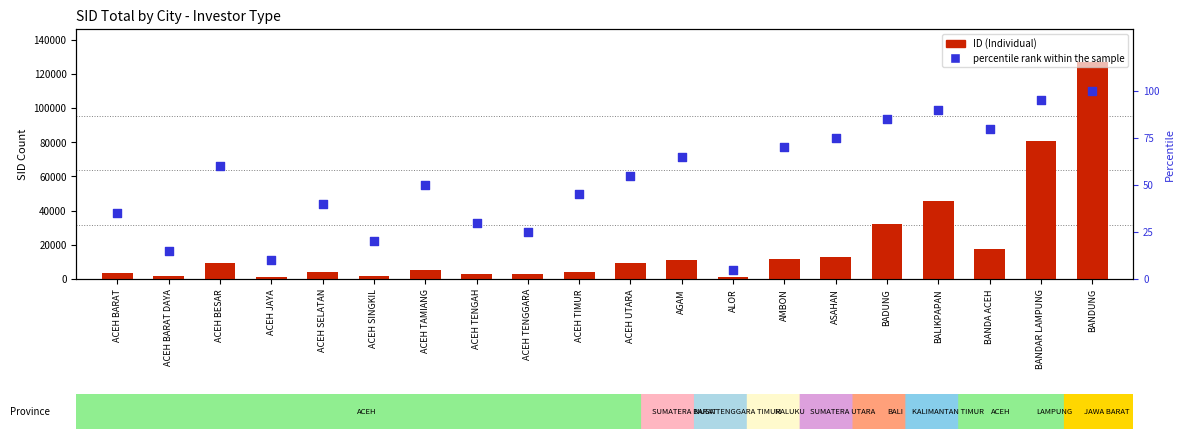

Which series has the largest Y range (max minus min)?

ID (Individual)